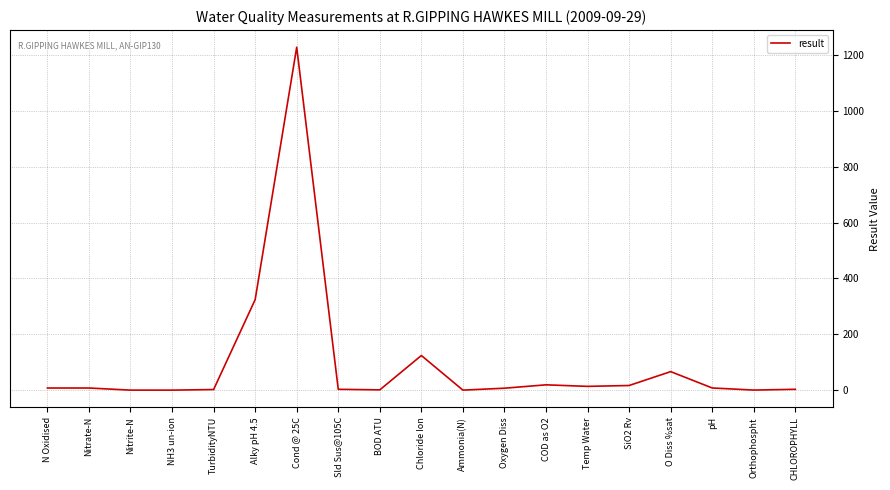

True or false: the data has more than 0 interior local peaks.

True